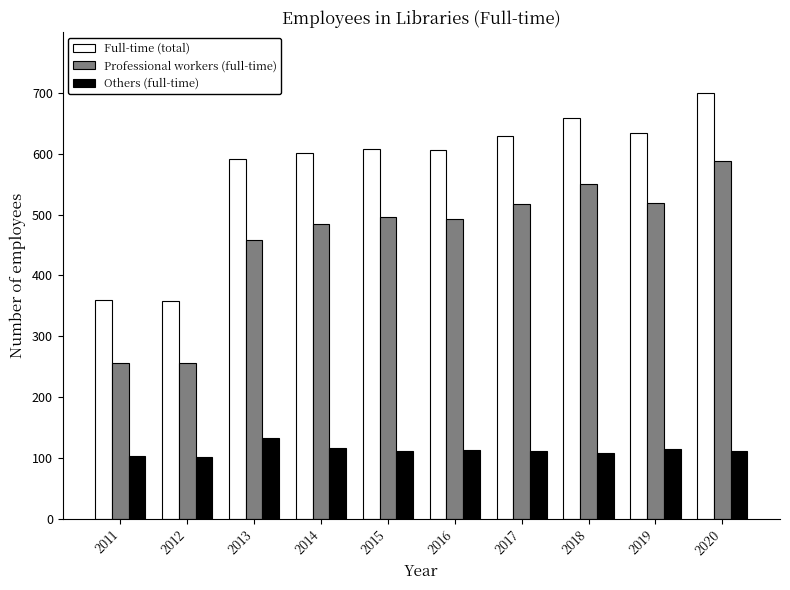

What are all the series names shown in the legend?

Full-time (total), Professional workers (full-time), Others (full-time)